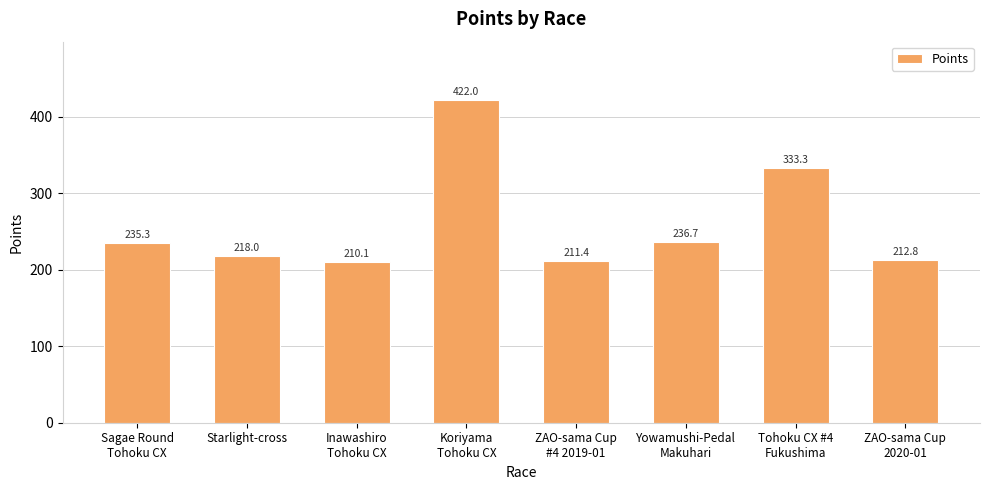

The value at Yowamushi-Pedal
Makuhari is 236.7. True or false?

True